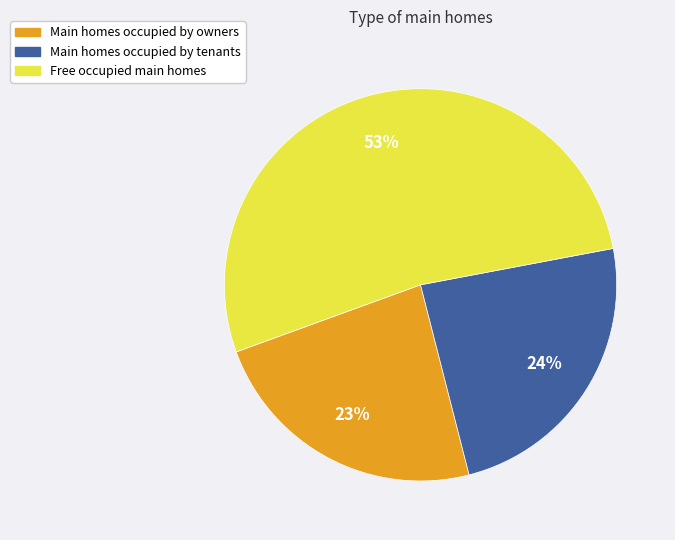

Does any single category account for the majority?

Yes